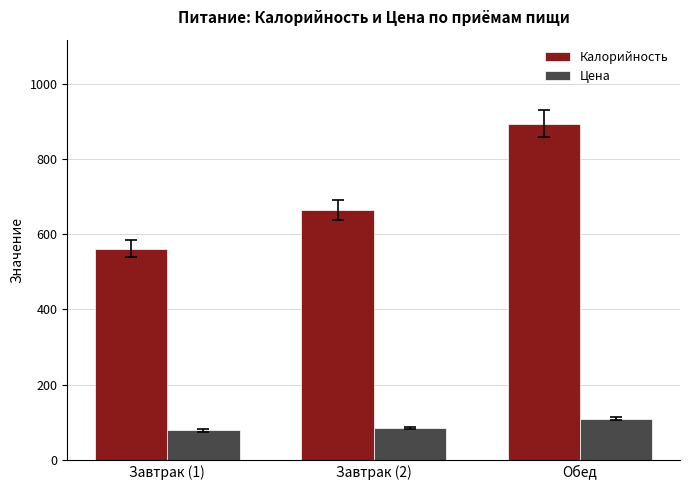

Does the chart contain any negative values?

No